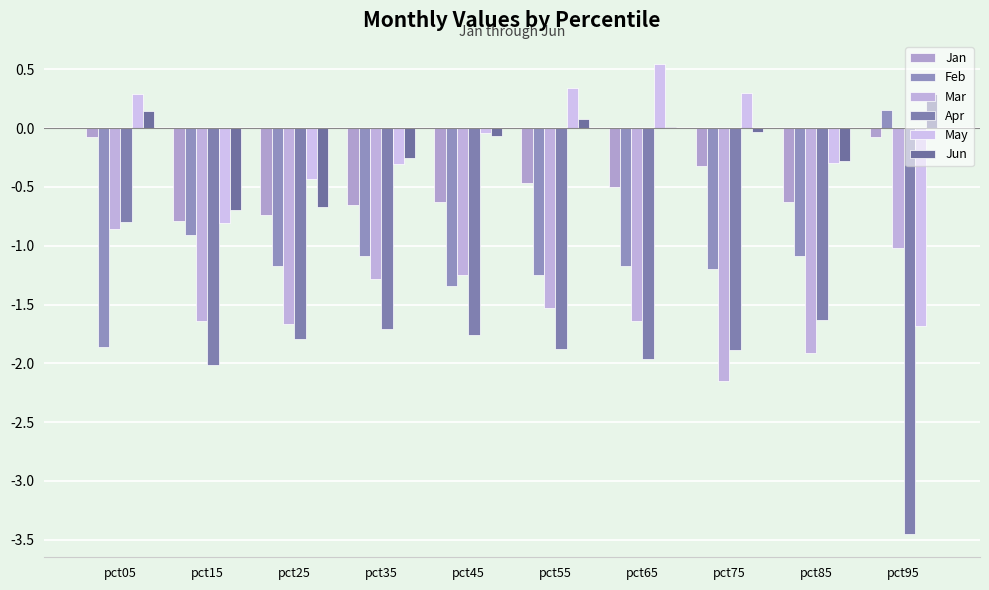

At which category does the chart reach its peak across all series?

pct65